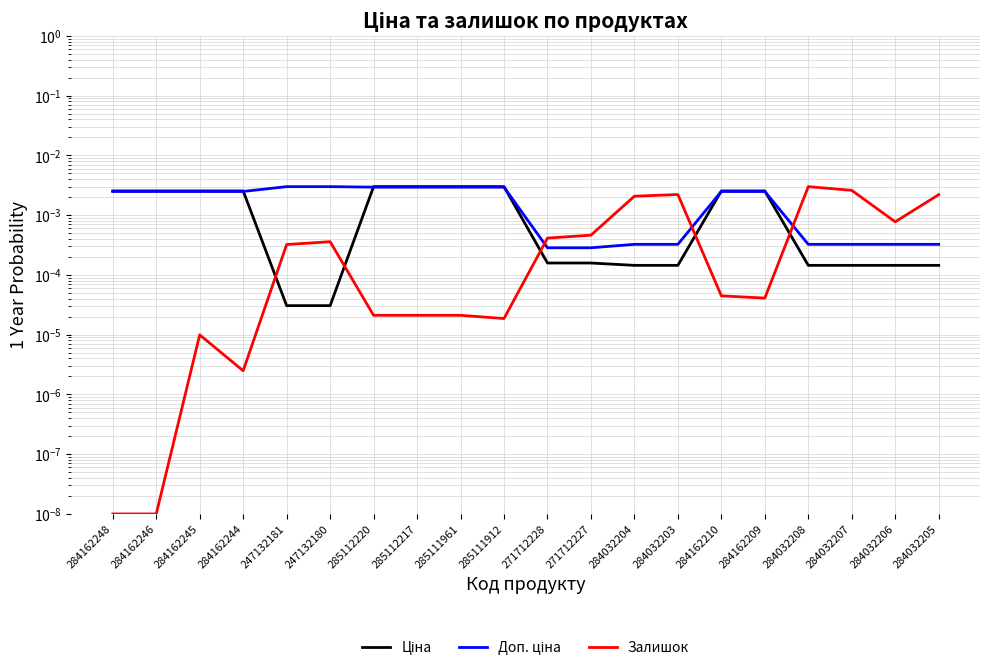

Rank the series by their maximum value, from lowest to highest.

Ціна, Доп. ціна, Залишок